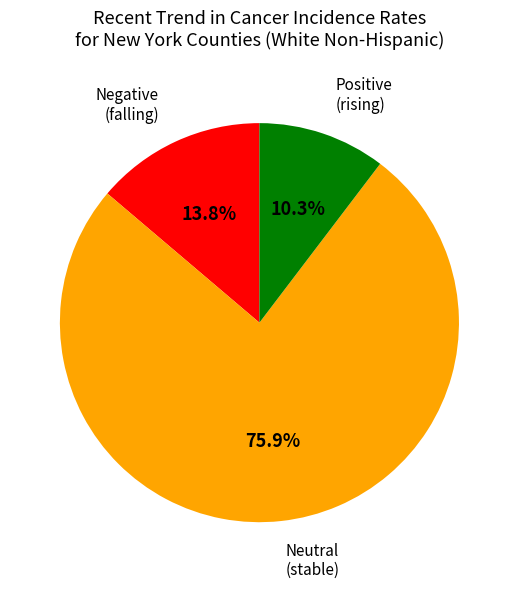

Is there any slice that represents more than half of the pie?

Yes